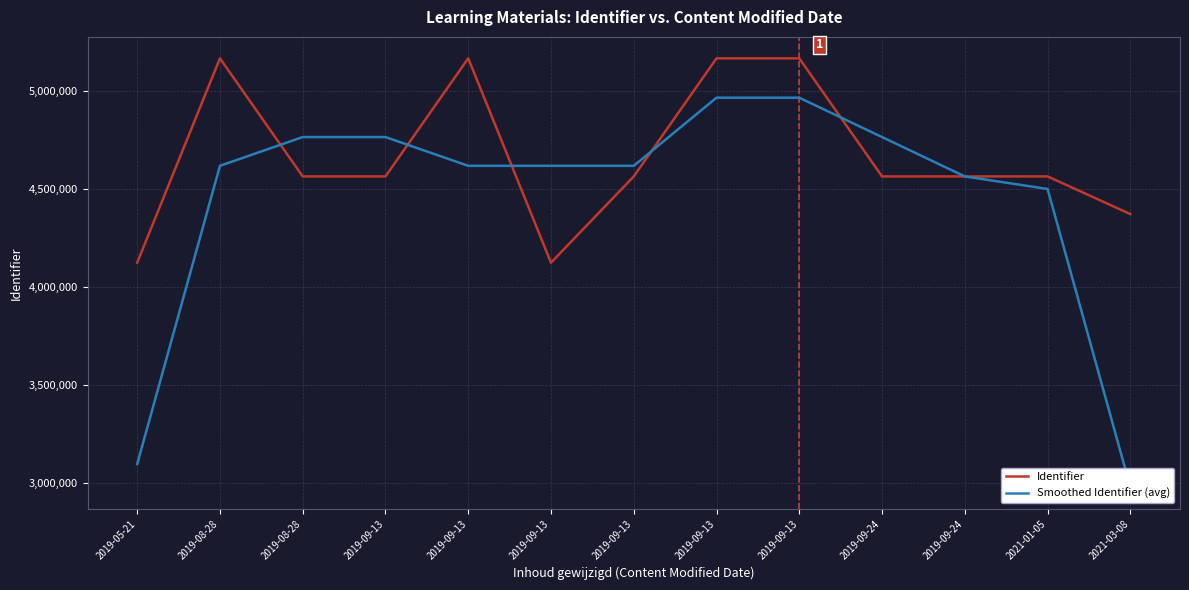

At which label does Smoothed Identifier (avg) first exceed 4618595?

2019-08-28